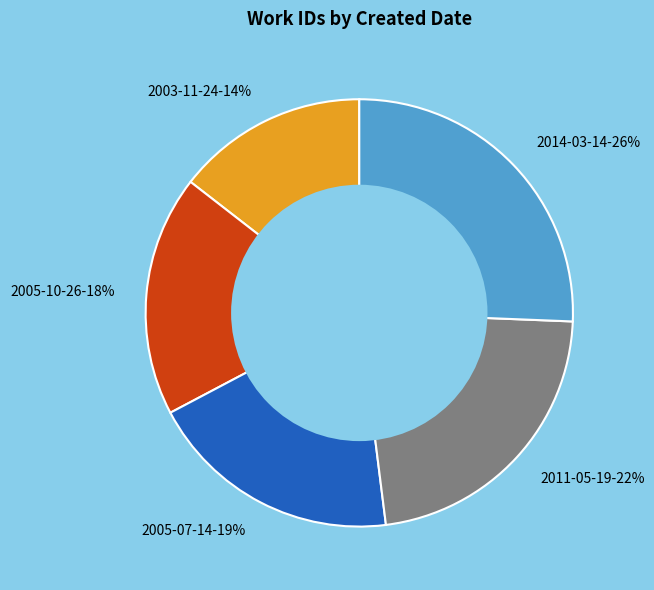

To the nearest percent, what is the average slice percentage?

20%